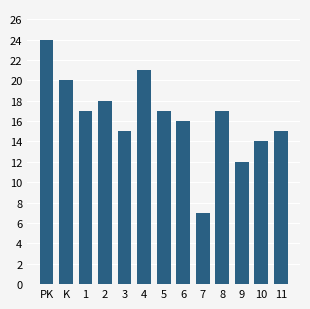

Is it true that the value at 7 is 2?

False